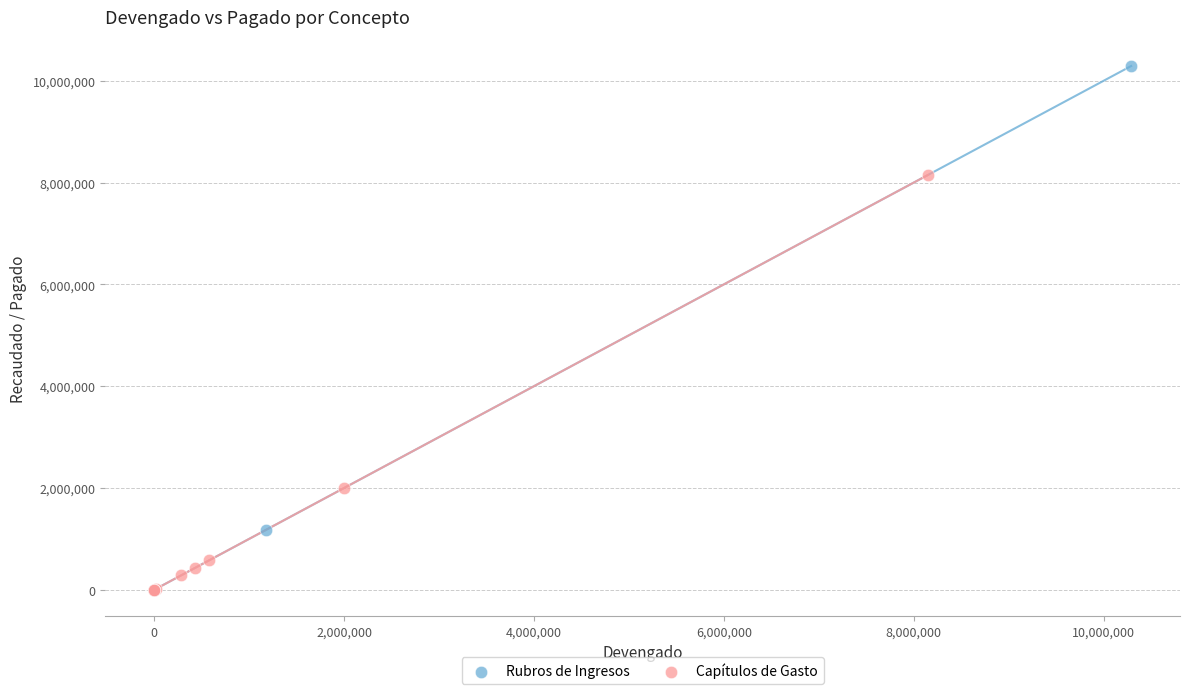

Which series has the largest Y range (max minus min)?

Rubros de Ingresos